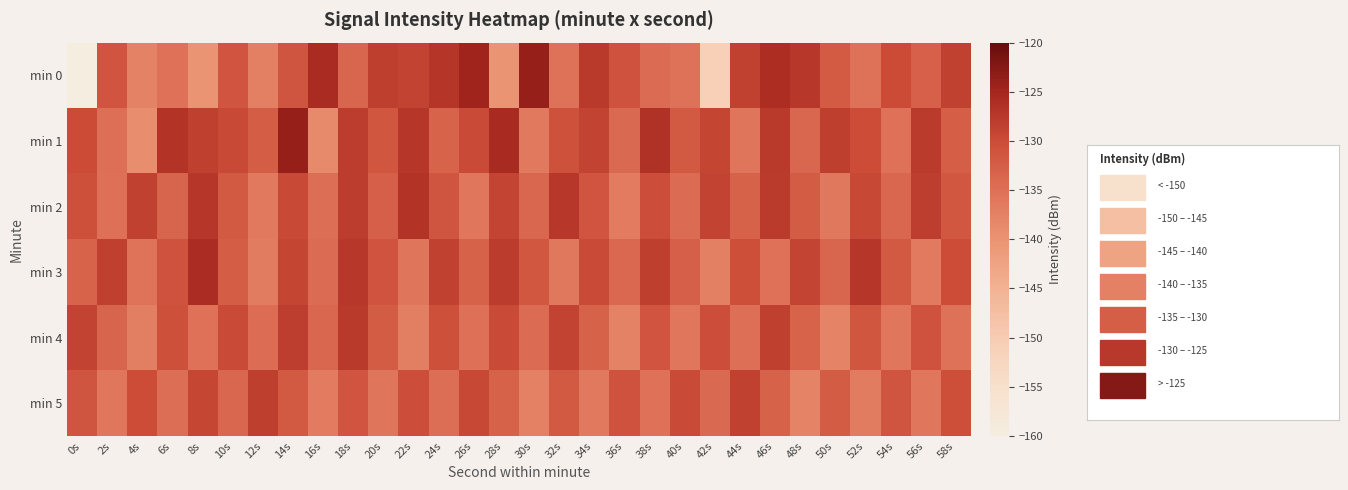

Count the number of data series in this chart.

6